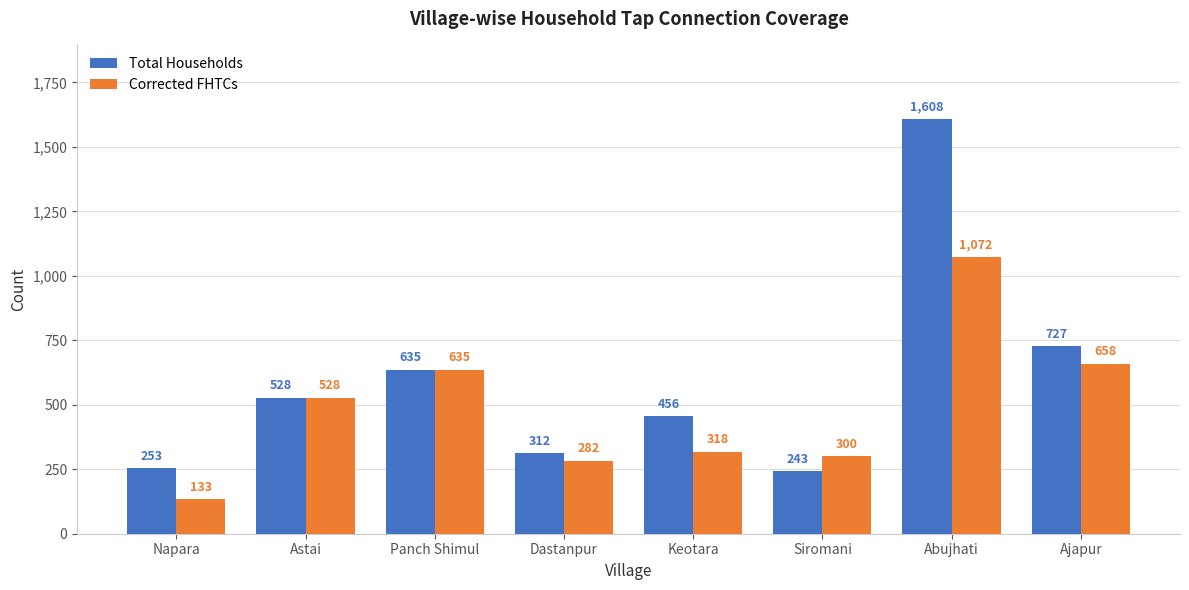

List the series in order of their overall mean, lowest first.

Corrected FHTCs, Total Households